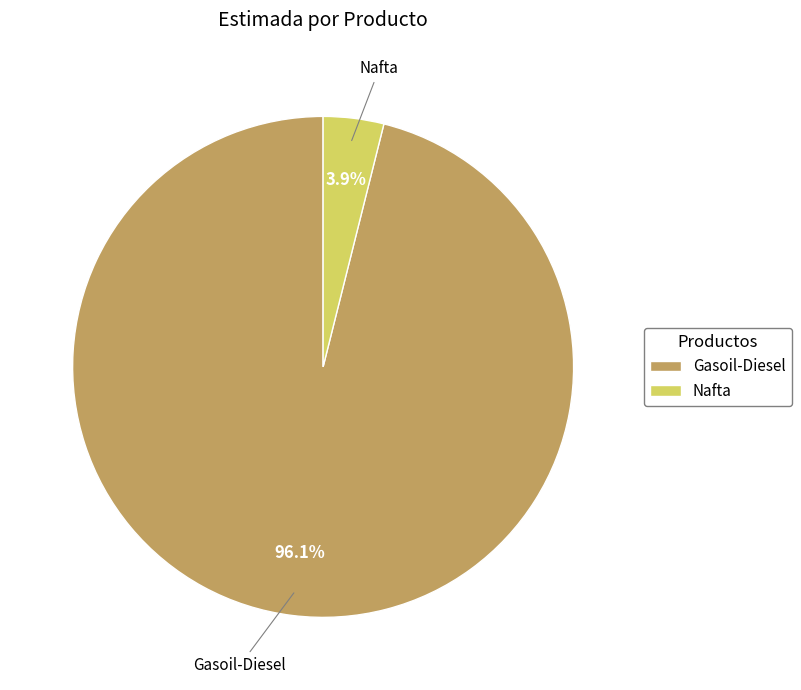

Rank the categories by value from lowest to highest.

Nafta, Gasoil-Diesel